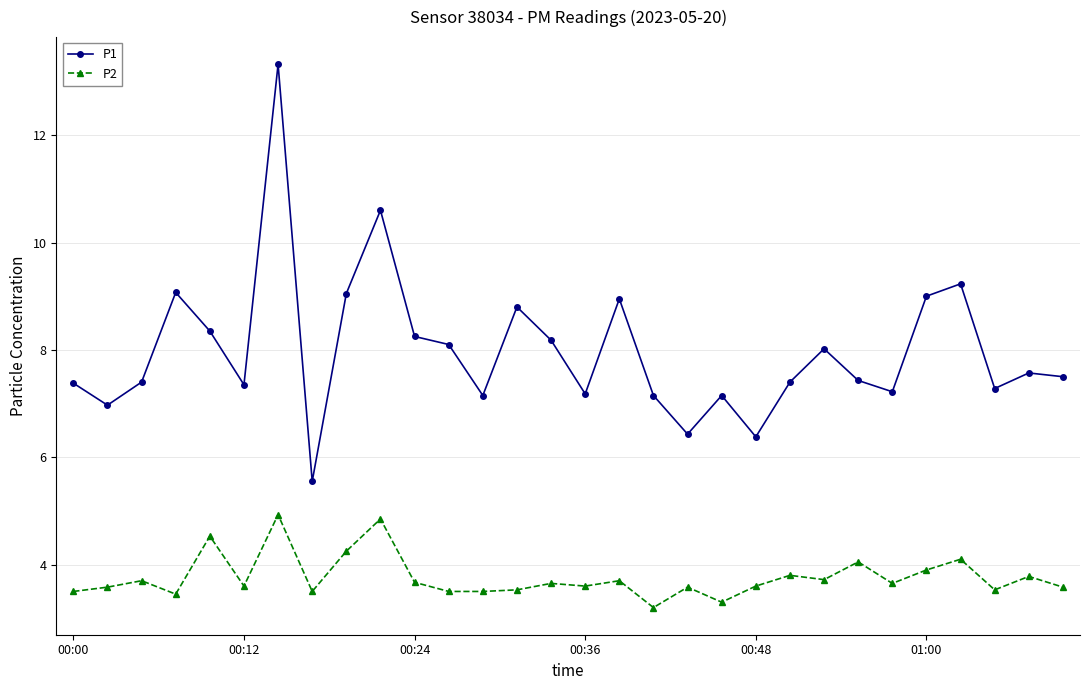

What is the smallest value displayed?

3.2